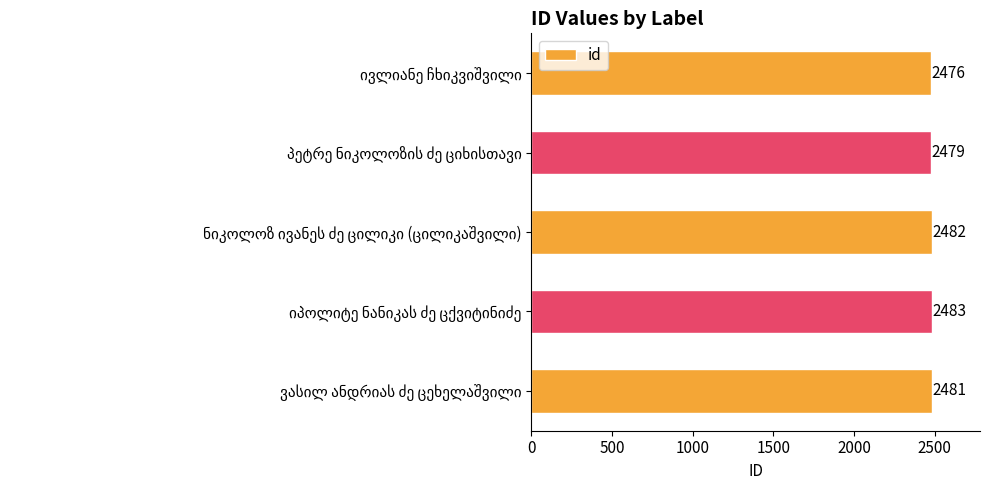

Count the values in the range 2479 to 2482.

3